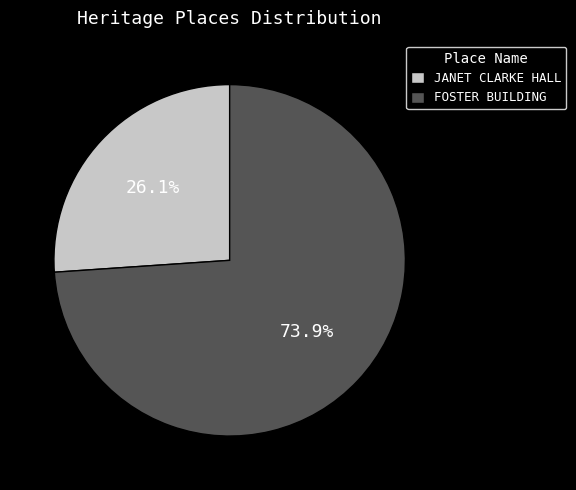

To the nearest percent, what percentage of the pie is FOSTER BUILDING?

74%